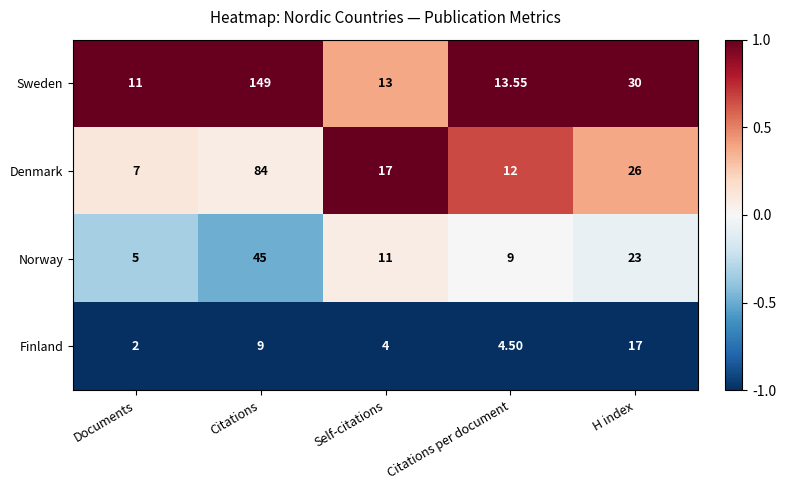

At which category is the sum across all series the highest?

Citations